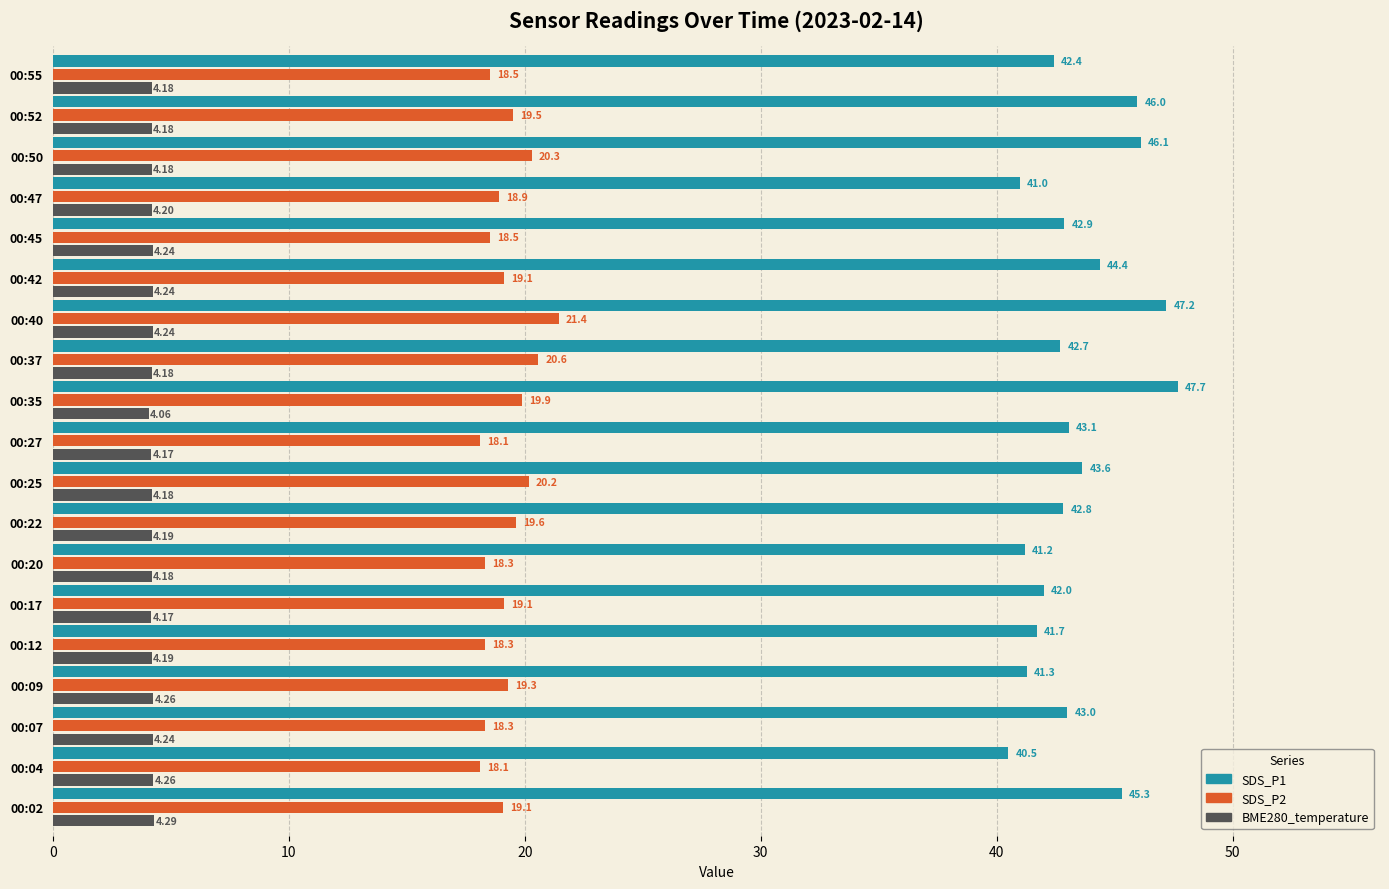

Which series has the widest spread of values?

SDS_P1